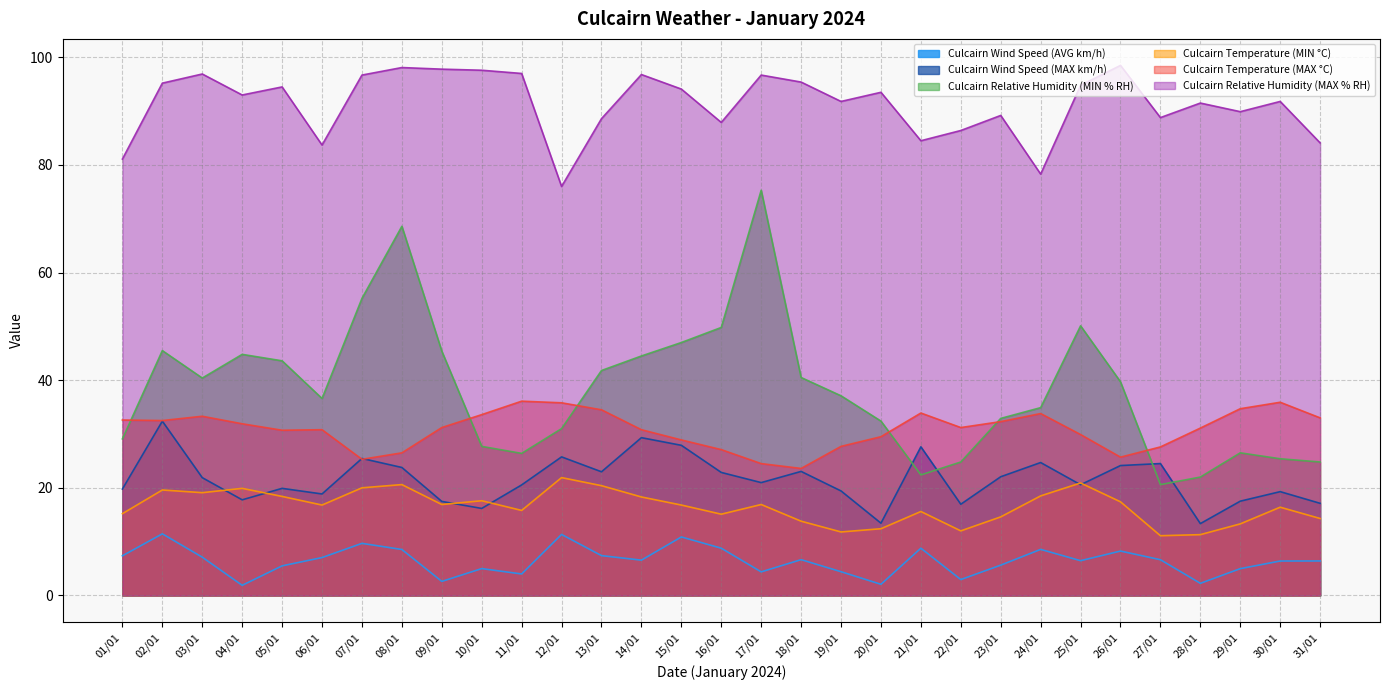

Between 25/01 and 27/01, which series saw the biggest shift?

Culcairn Relative Humidity (MIN % RH)